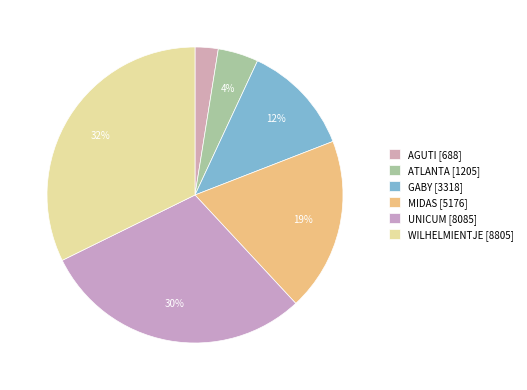

How many segments does this pie chart have?

6